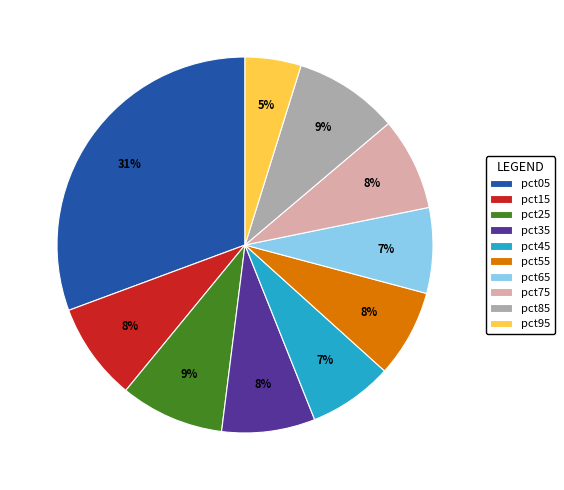

Is the sum of pct15 and pct85 greater than half?

No